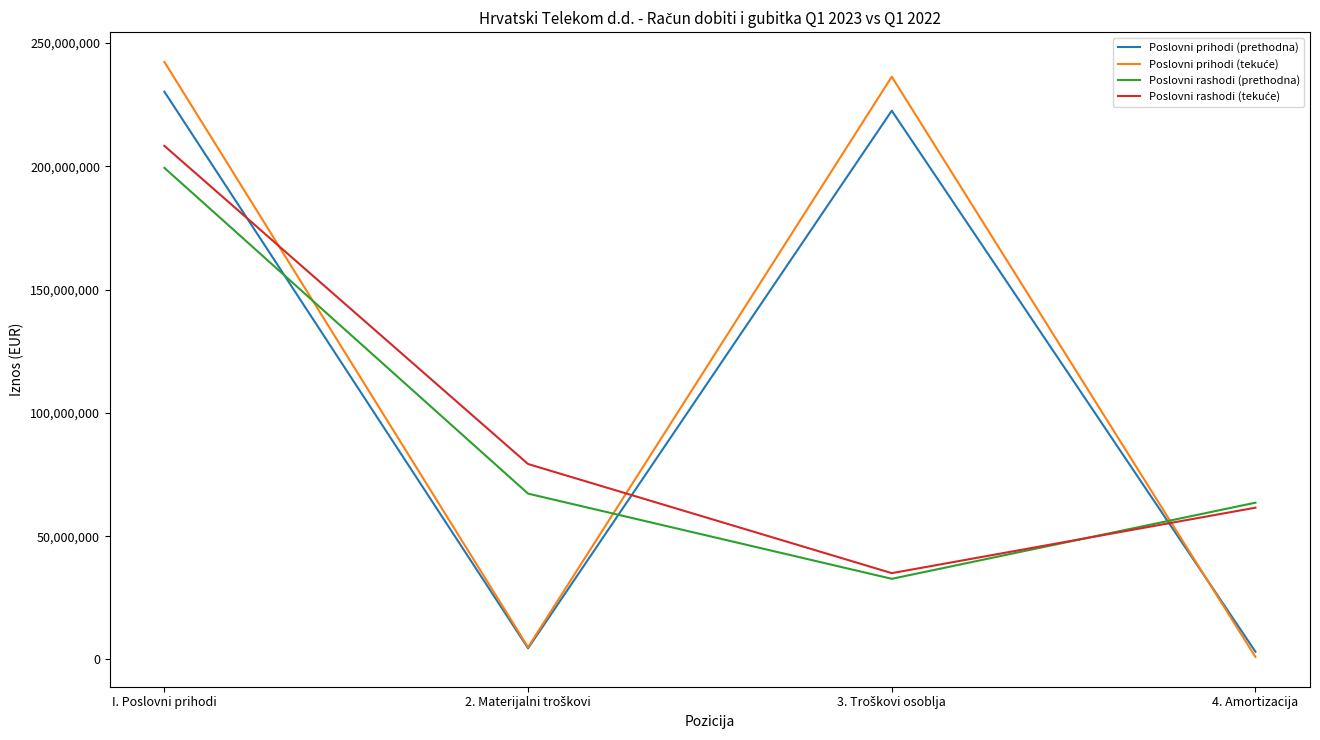

In Poslovni rashodi (prethodna), how many points are lower than both neighbors (excluding endpoints)?

1